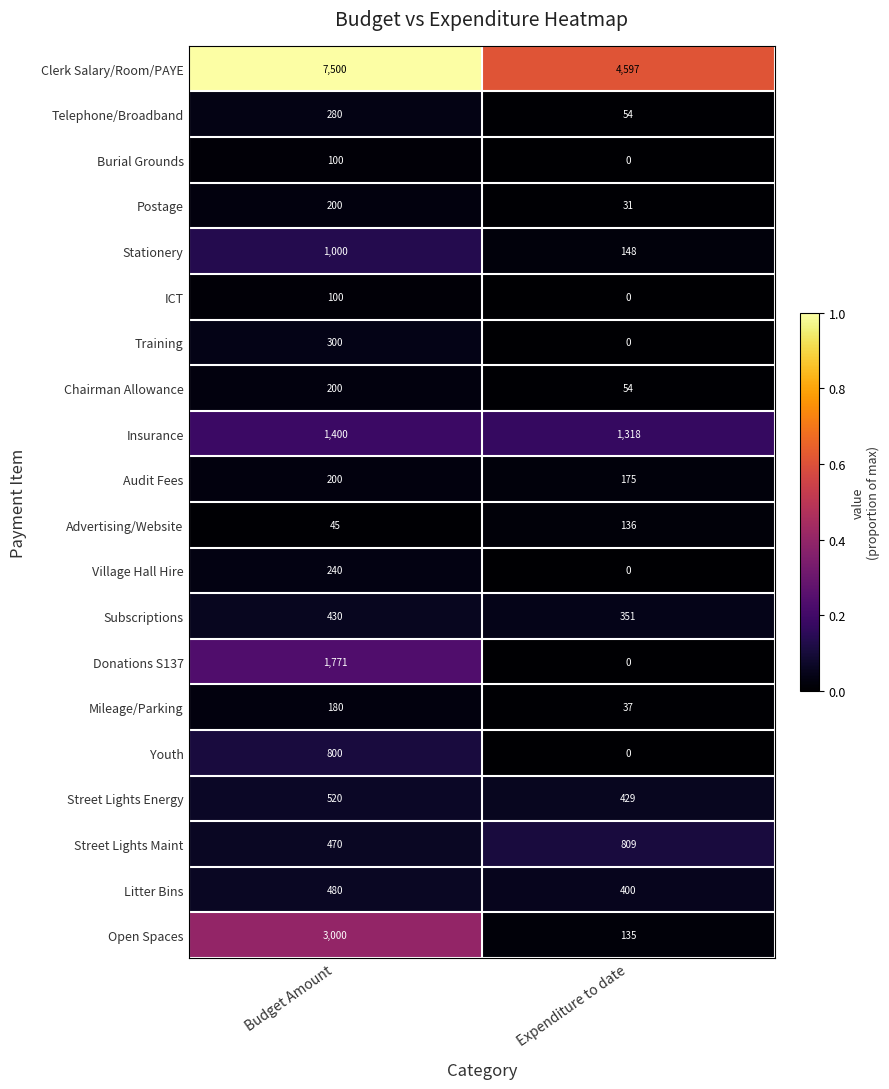

What is the highest value of the Burial Grounds series?

100